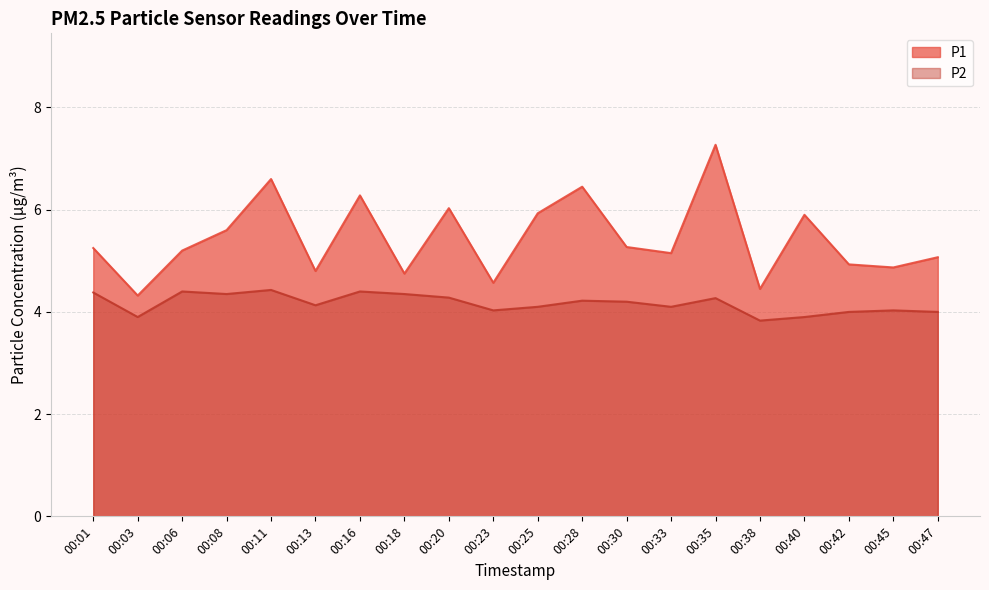

Does the chart display data point markers on the line(s)?

No